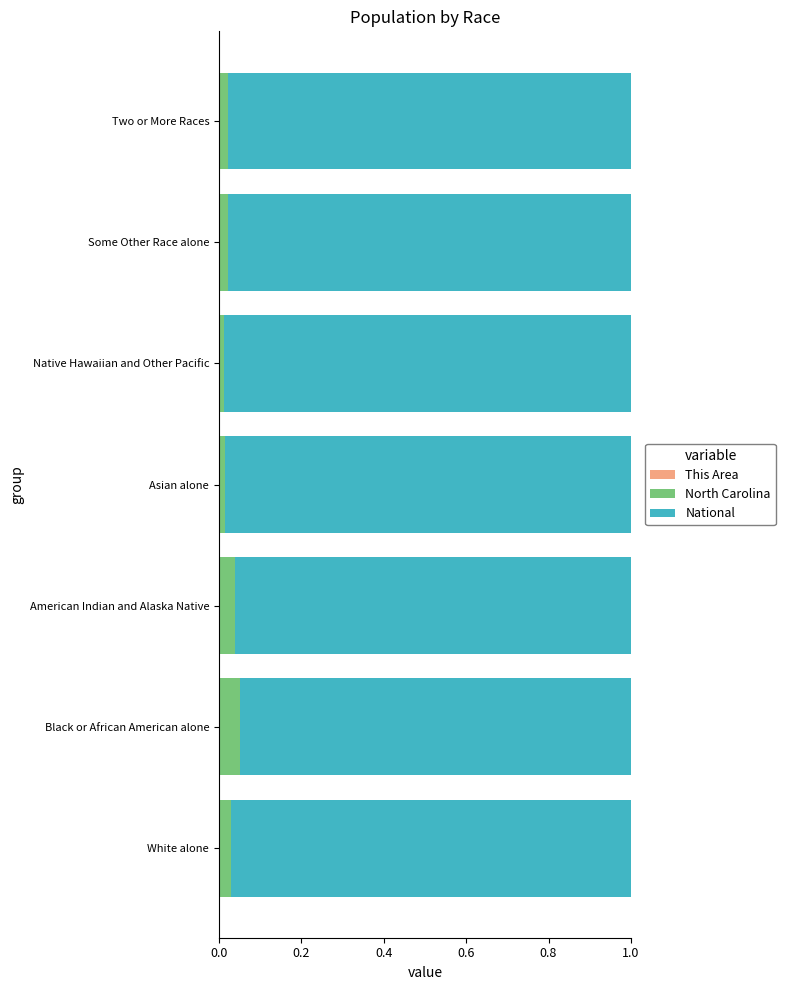

List the series in order of their peak value, highest first.

National, North Carolina, This Area